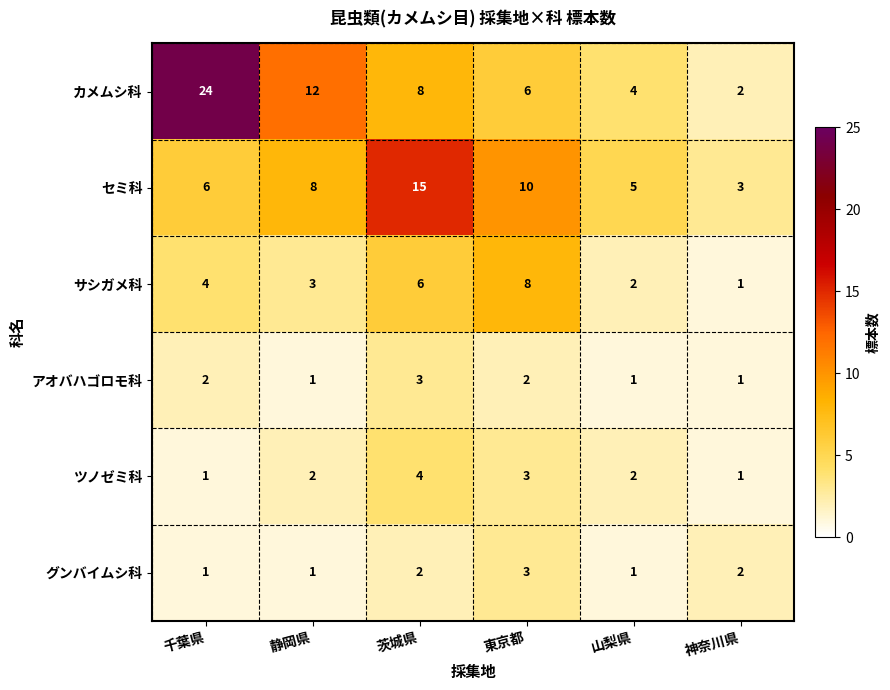

At which label is サシガメ科 closest to 4?

千葉県